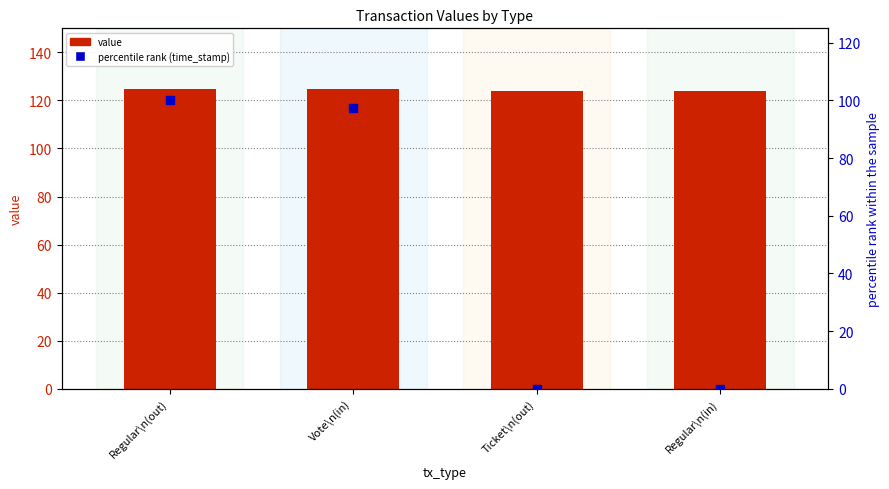

What are all the series names shown in the legend?

value, percentile rank (time_stamp)